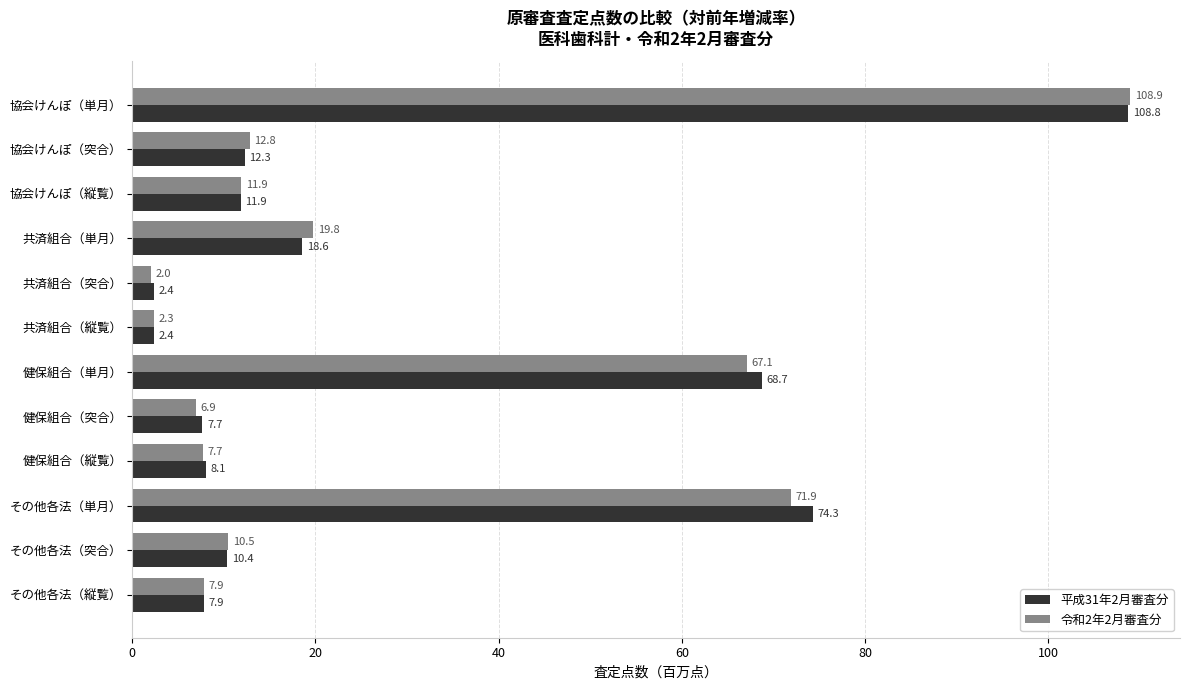

Where is 平成31年2月審査分 nearest to the value 55?

健保組合（単月）